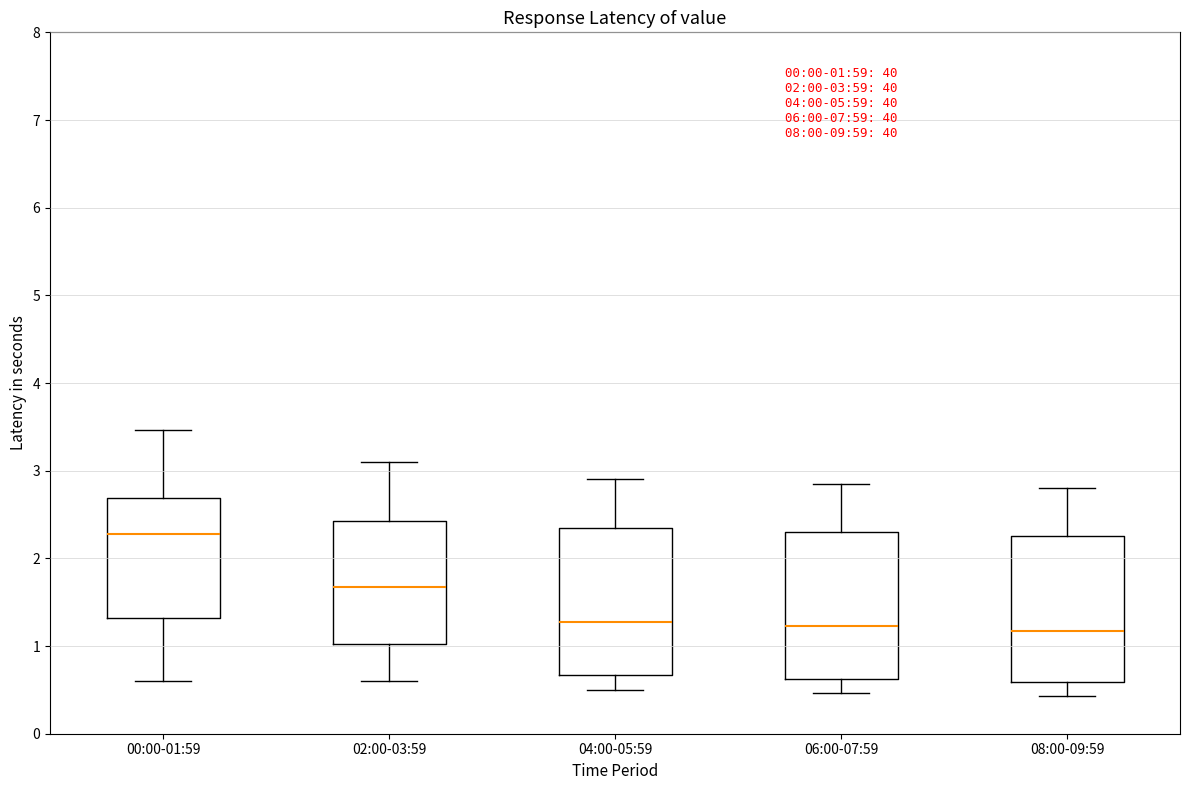

Which box has the highest median line?

00:00-01:59